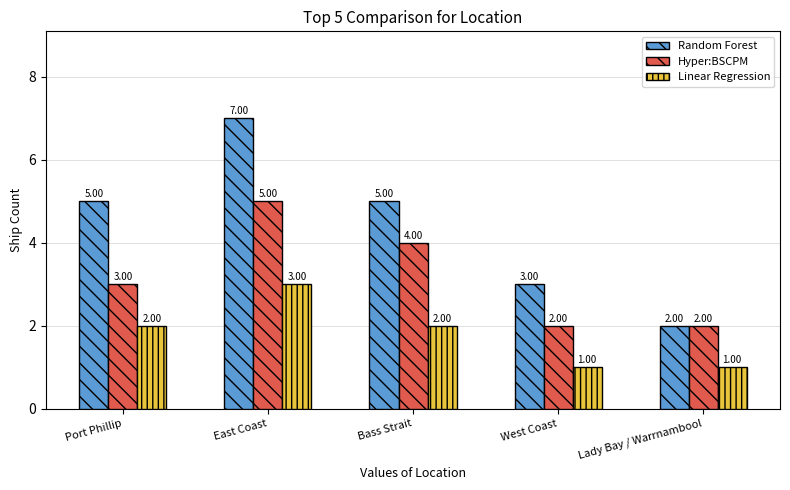

Which series has the largest range (max minus min)?

Random Forest